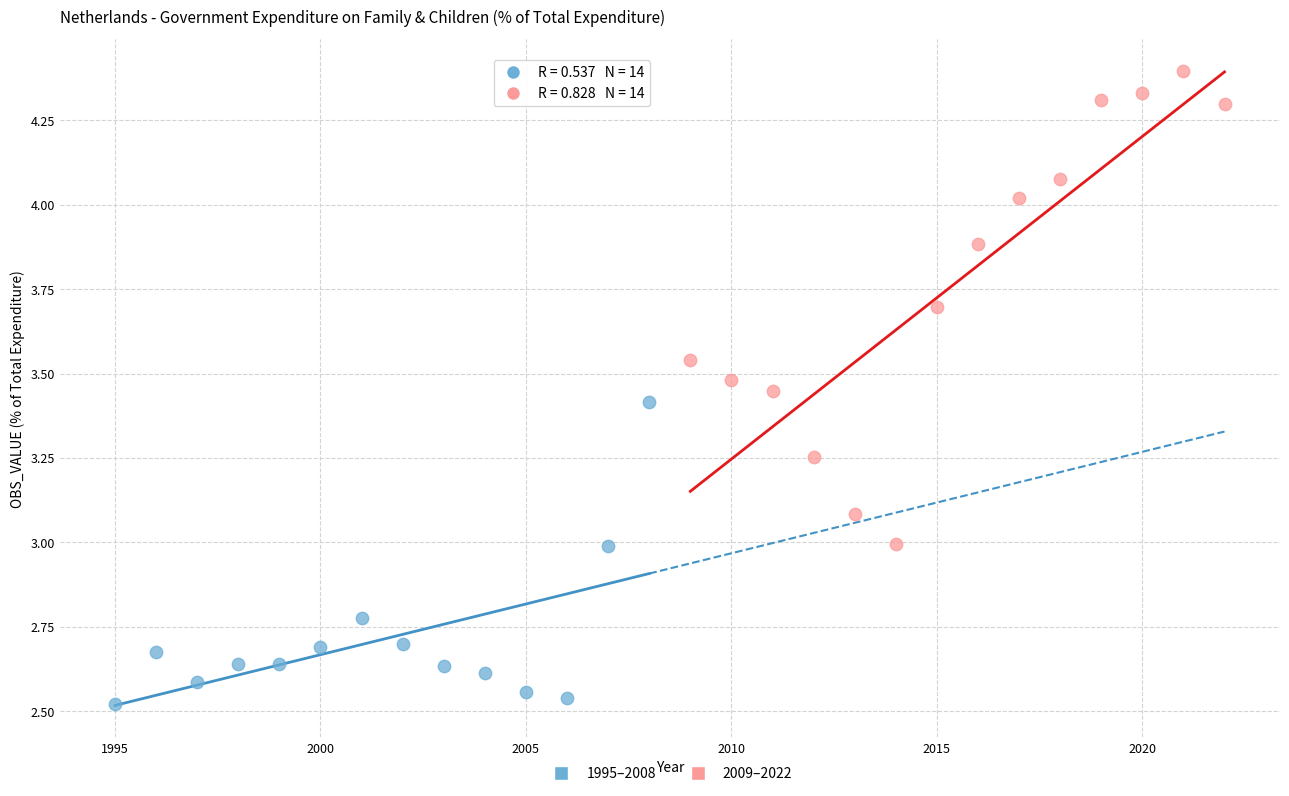

What are all the series names shown in the legend?

1995–2008, 2009–2022